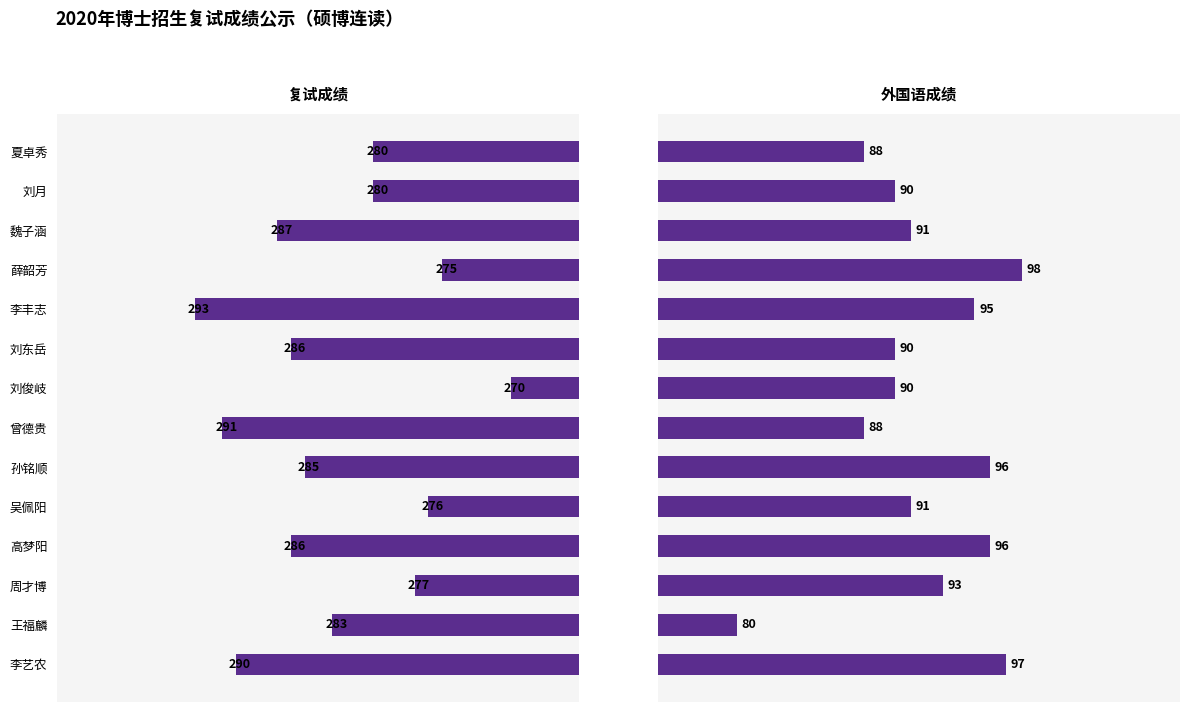

At how many categories does at least one series exceed 234?

14